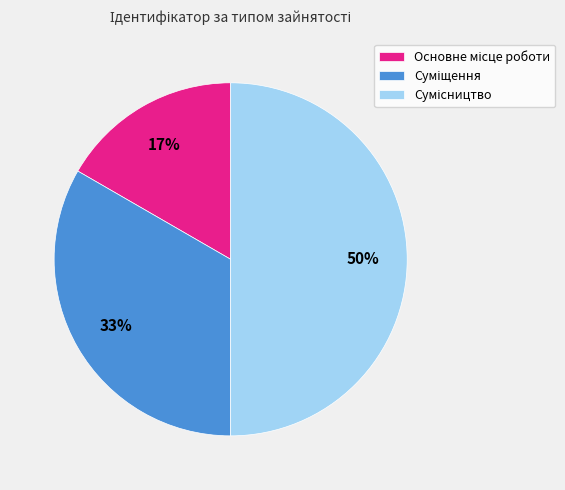

To the nearest percent, what is the difference between the largest and smallest slice percentages?

33%